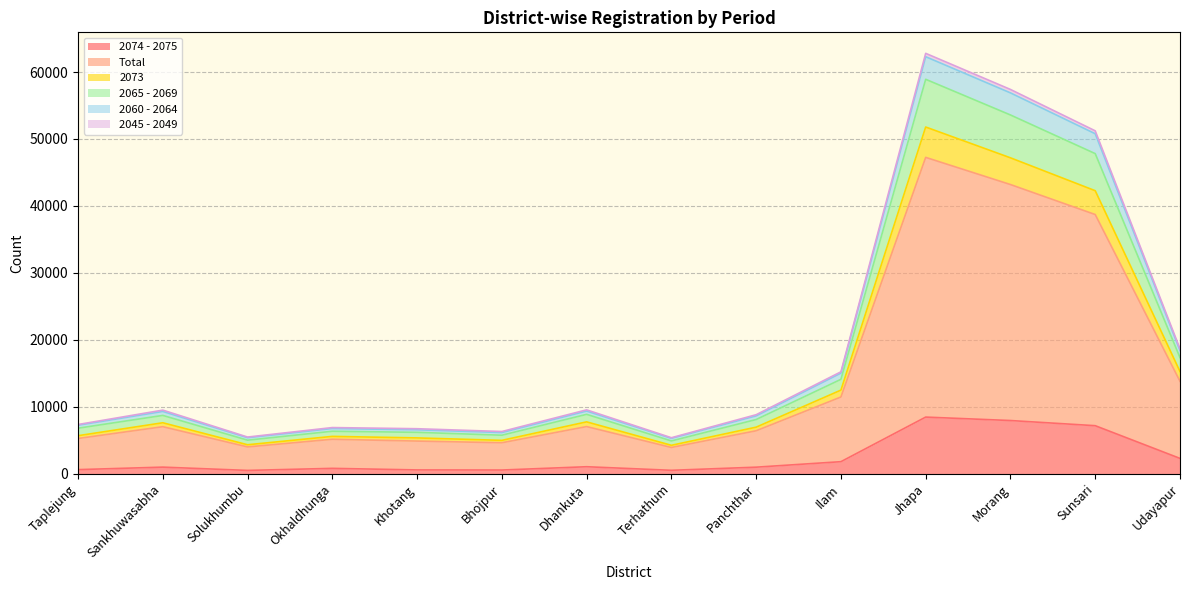

What position from the right is Dhankuta?

8